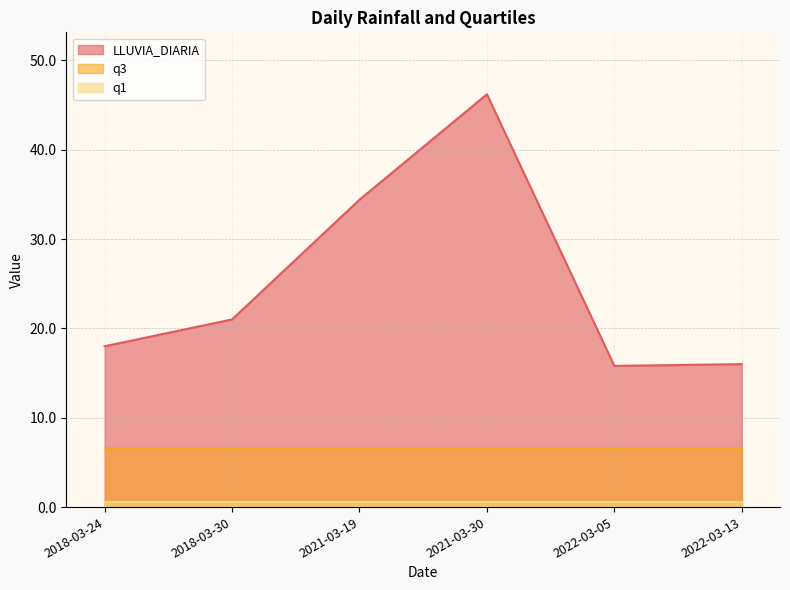

What is the total value across all series at 2022-03-13?

23.2